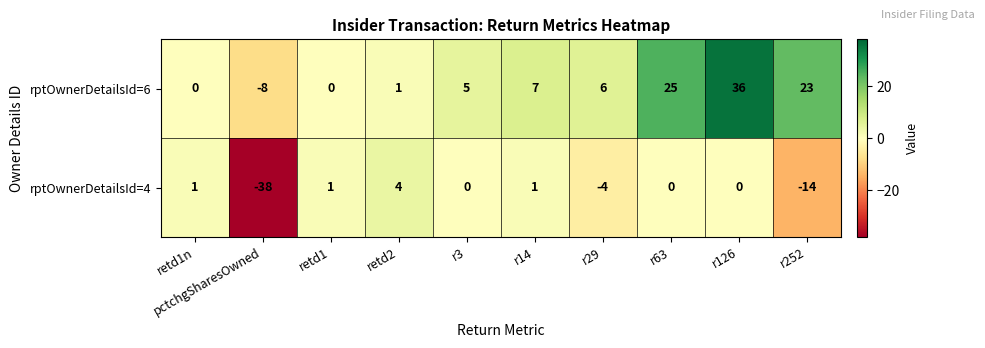

Which series changed the most between pctchgSharesOwned and r3?

rptOwnerDetailsId=4